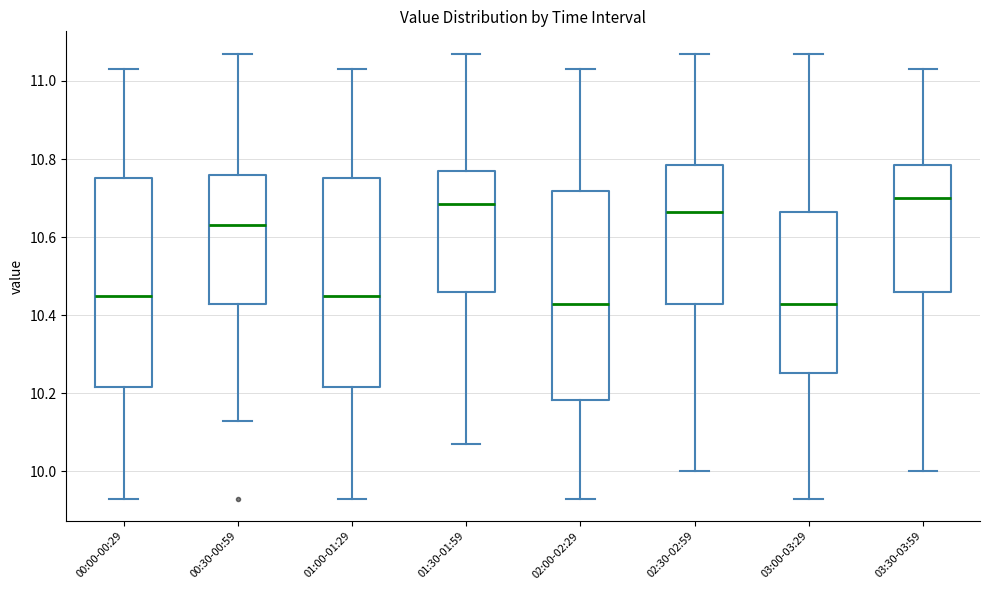

Reading left to right, transcribe this box plot: for each box, give where its median line is, the range the box spans, and where its two whiskers end, as read against the y-axis. The values are not printed on the chart, so give them approximately, as read against the axis.

00:00-00:29: median 10.46, box 10.22 to 10.76, whiskers 9.94 to 11.04
00:30-00:59: median 10.64, box 10.44 to 10.76, whiskers 10.14 to 11.08
01:00-01:29: median 10.46, box 10.22 to 10.76, whiskers 9.94 to 11.04
01:30-01:59: median 10.68, box 10.46 to 10.78, whiskers 10.08 to 11.08
02:00-02:29: median 10.44, box 10.18 to 10.72, whiskers 9.94 to 11.04
02:30-02:59: median 10.66, box 10.44 to 10.78, whiskers 10.00 to 11.08
03:00-03:29: median 10.44, box 10.26 to 10.66, whiskers 9.94 to 11.08
03:30-03:59: median 10.70, box 10.46 to 10.78, whiskers 10.00 to 11.04